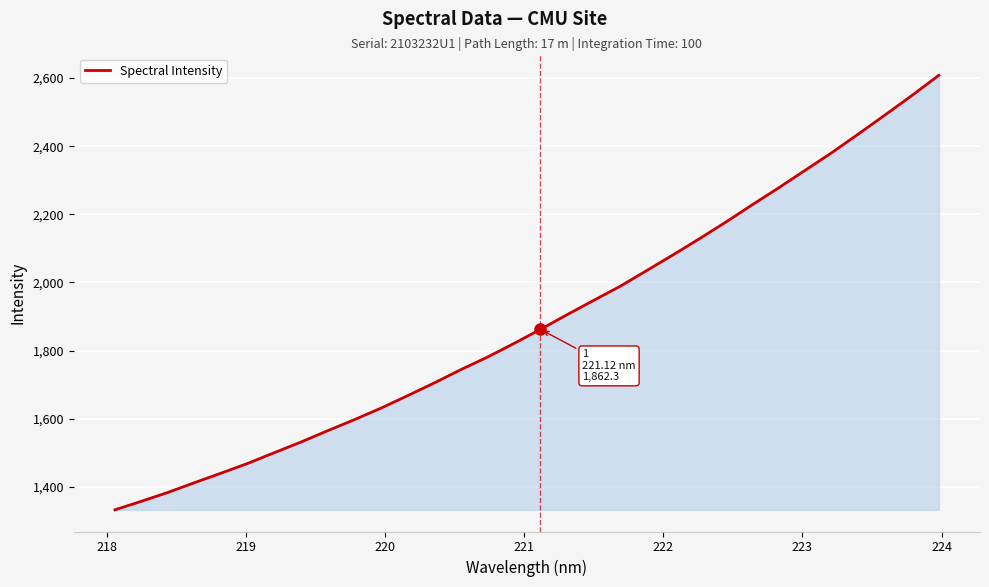

What is the minimum value shown in the chart?

1332.7